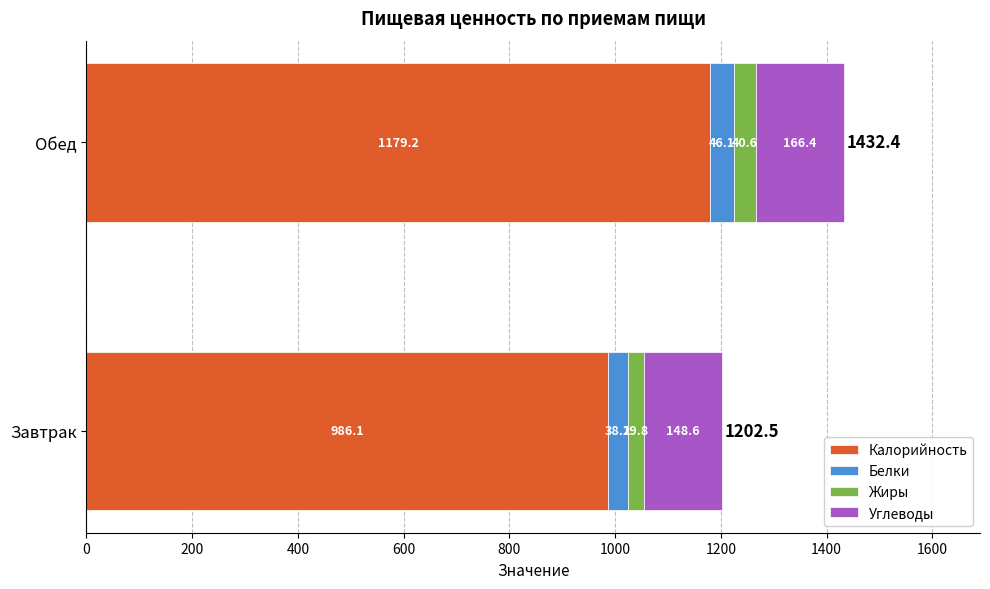

What is the difference between the maximum and minimum values in the Калорийность series?

193.1